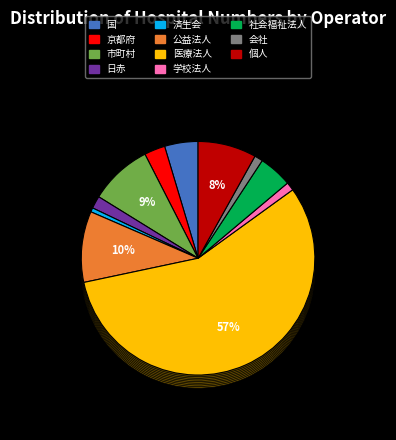

How many segments does this pie chart have?

11